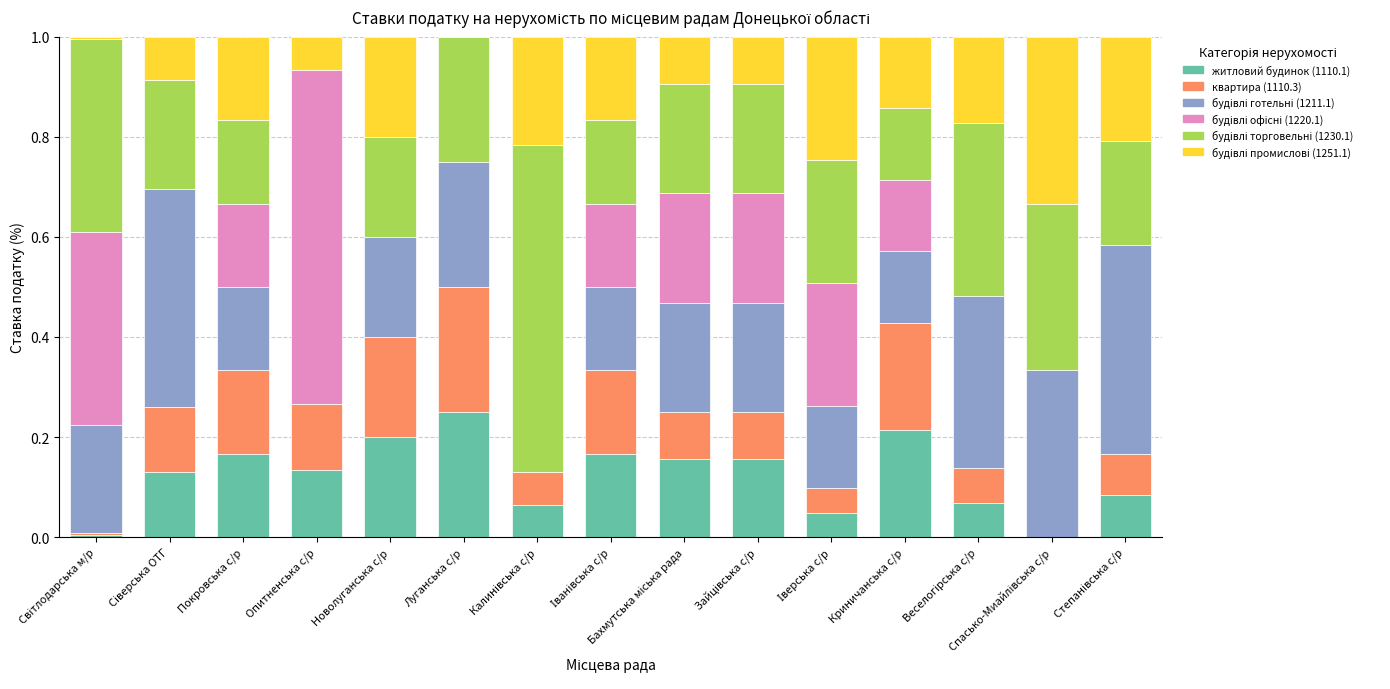

Which category has the highest value in the житловий будинок (1110.1) series?

Луганська с/р